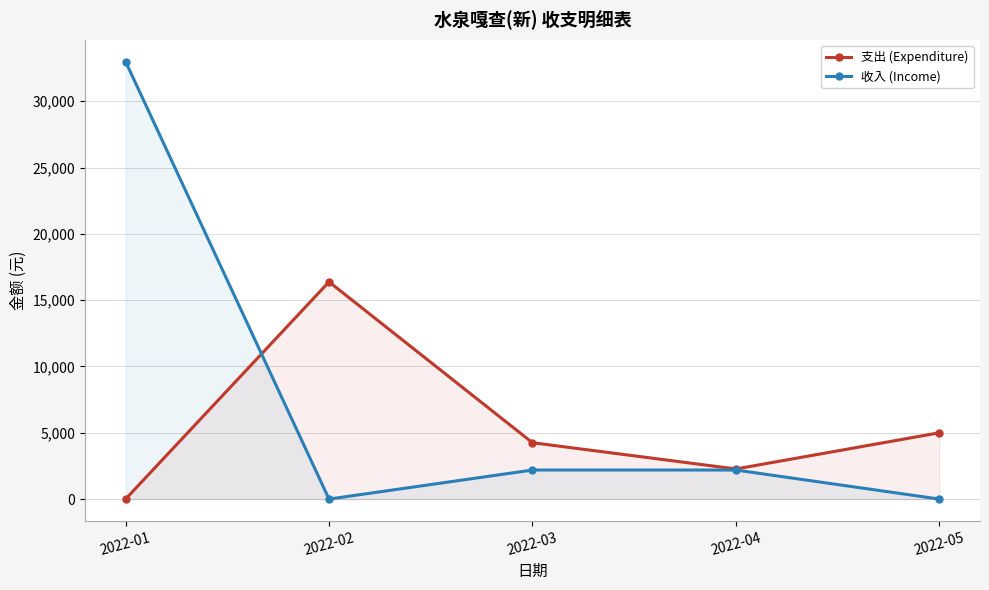

How many values in 支出 (Expenditure) are above zero?

4